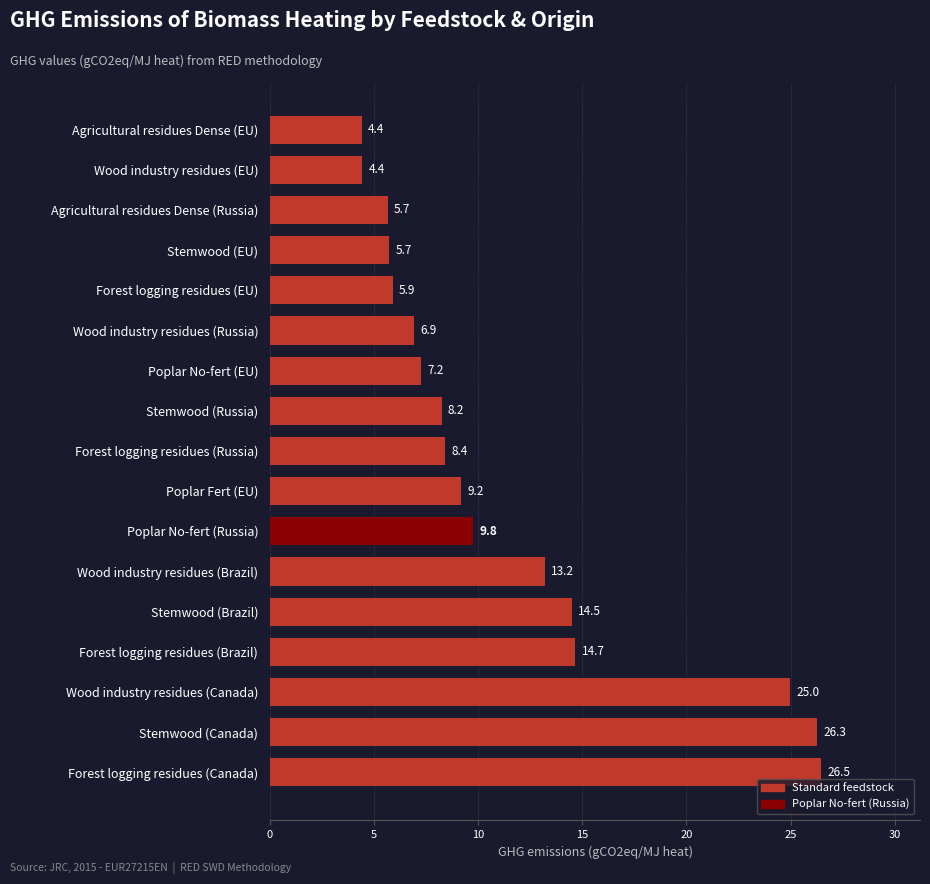

What is the sum of all values?

196.0